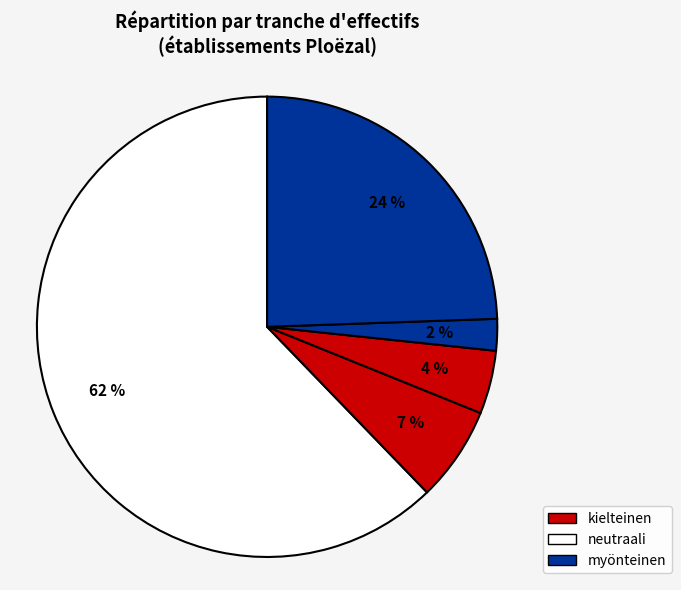

How many slices are in this pie chart?

5